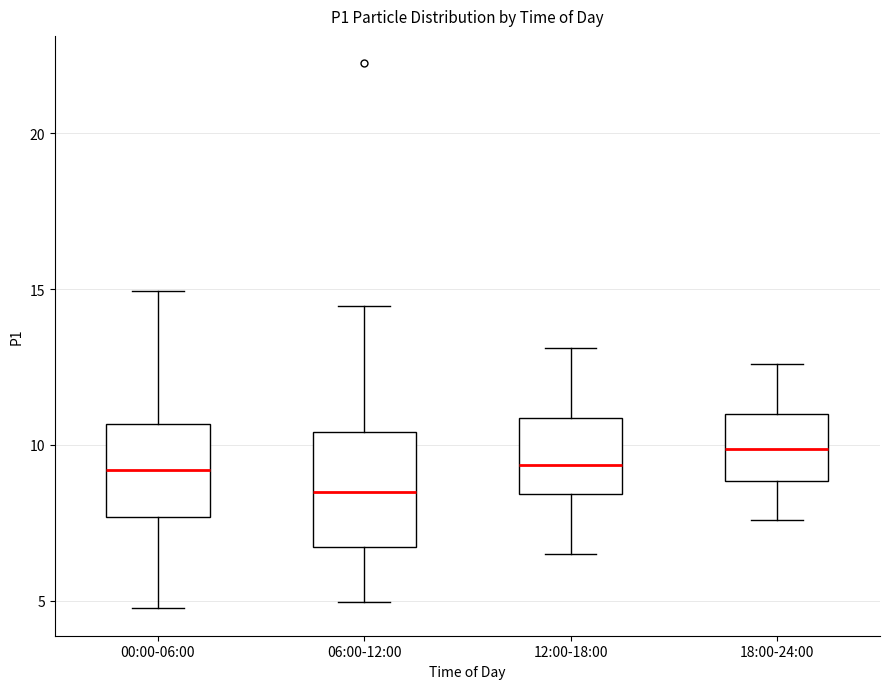

Where does the median line of the box for 18:00-24:00 sit on the y-axis? The values are not printed on the chart, so give them approximately, as read against the axis.

10.0